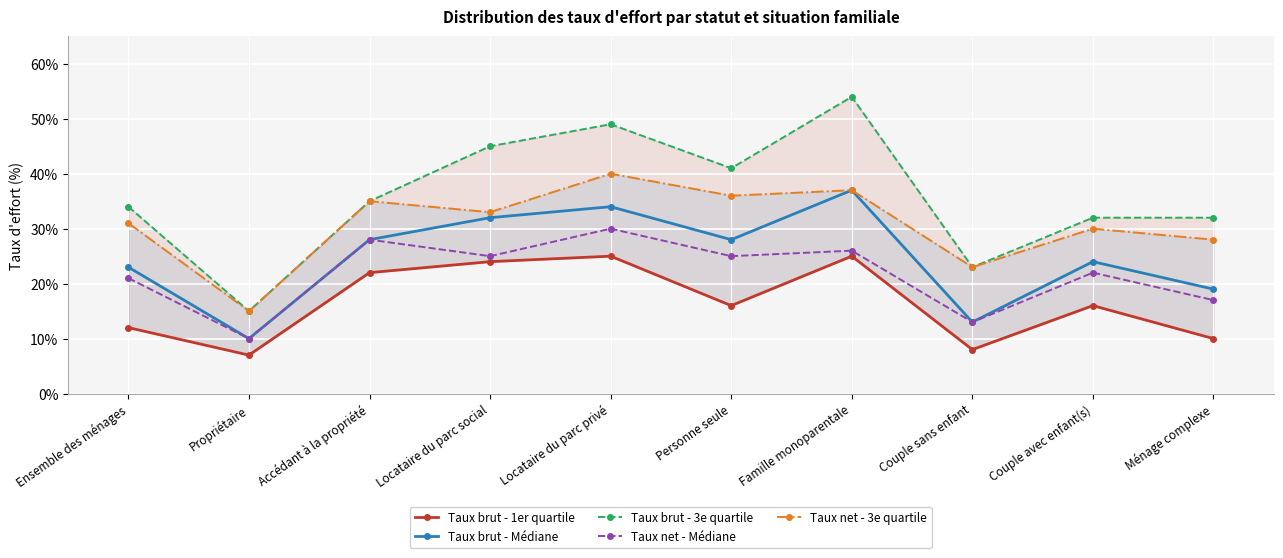

At which category does Taux net - Médiane reach its first local valley?

Propriétaire